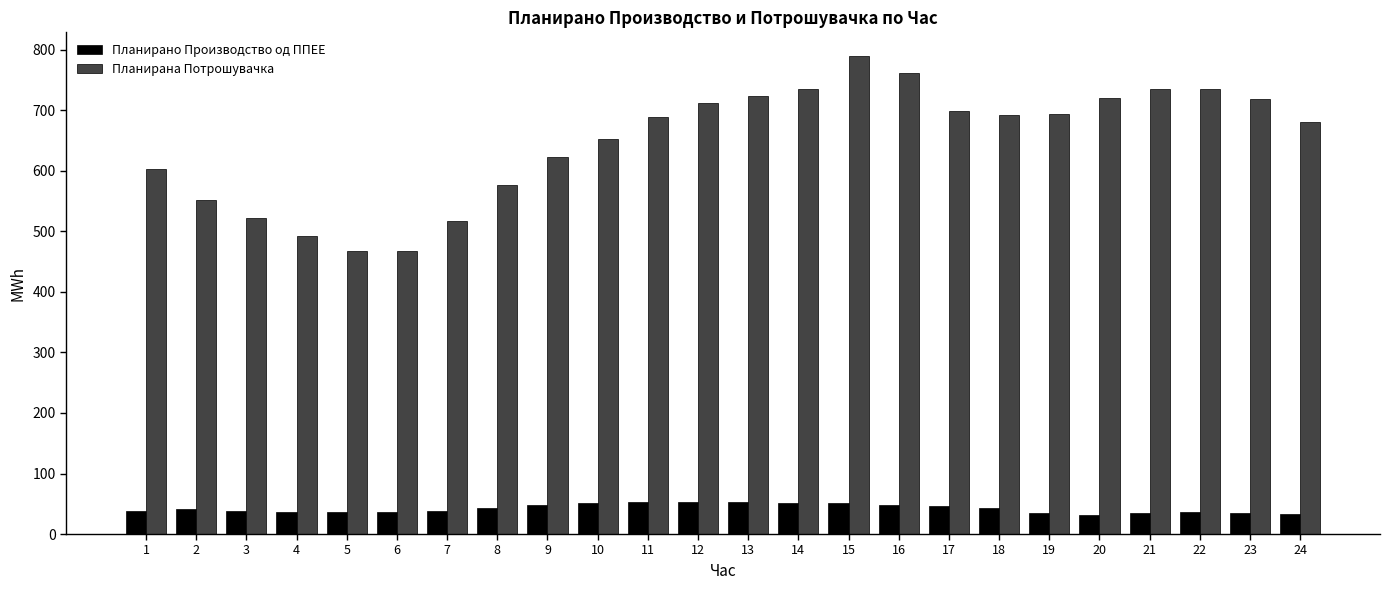

What is the spread (max minus min) of values at 20?

688.6